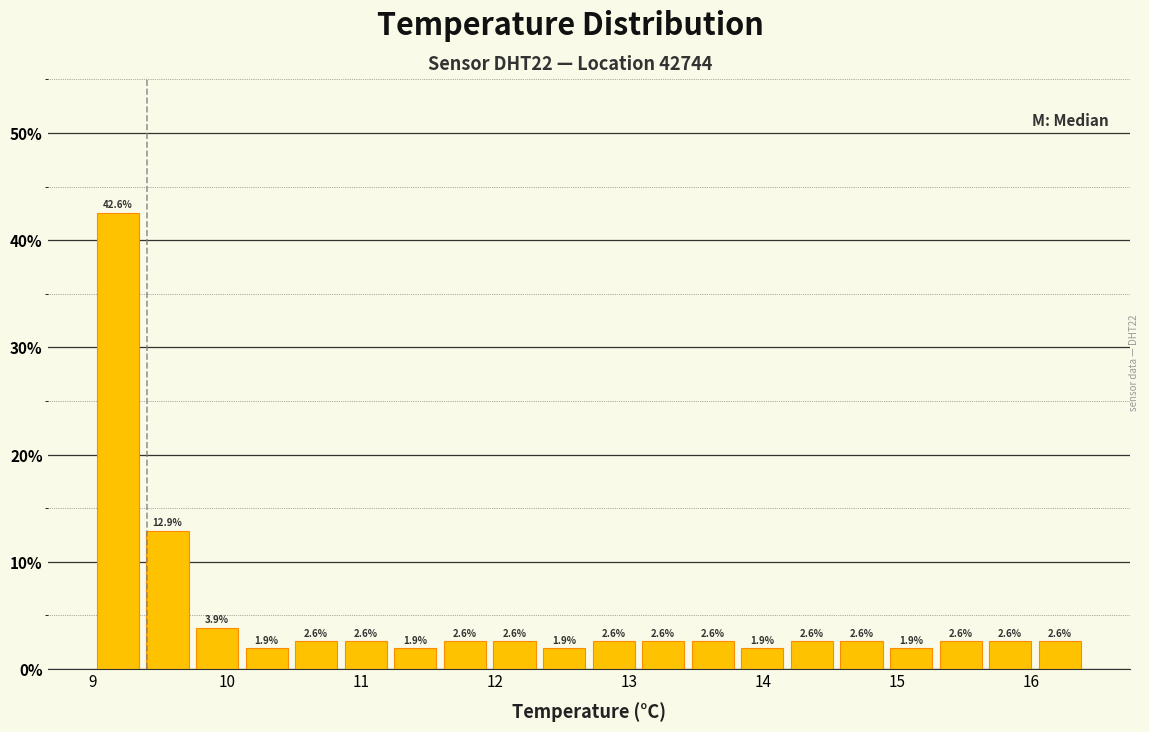

Around what value on the x-axis is the tallest bar? Give the approximate position of its centre, as read against the axis.

9.2